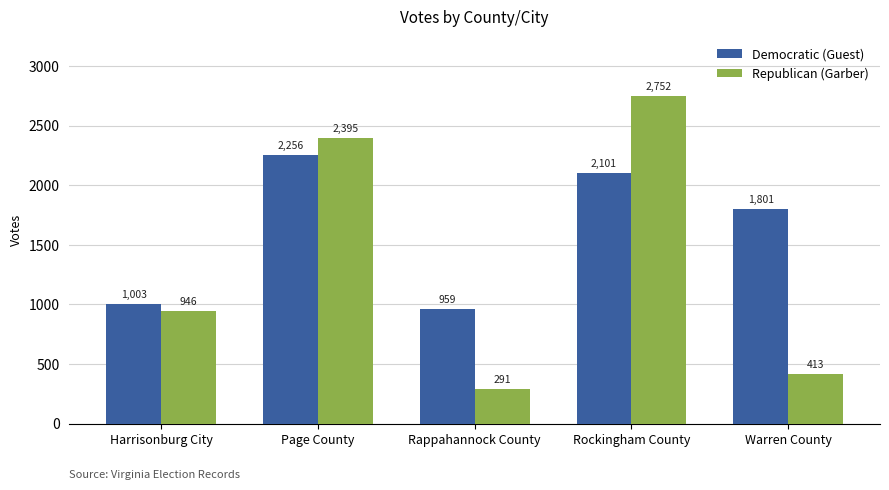

What is the sum of all Democratic (Guest) values?

8120